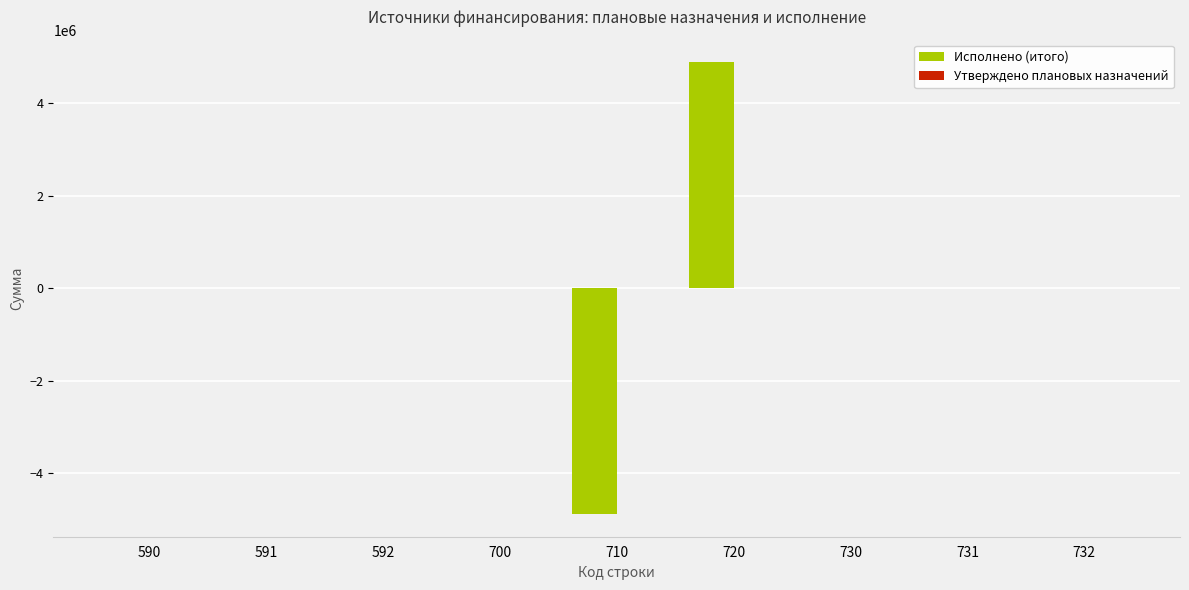

Is it true that the value at 591 is 0.0?

True